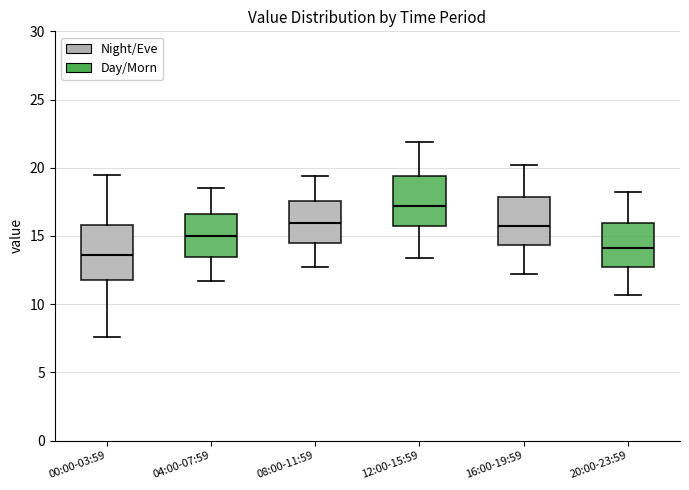

Reading left to right, read every box against the y-axis: the position of its median line, the range the box covers, and the ends of its whiskers. The values are not printed on the chart, so give them approximately, as read against the axis.

00:00-03:59: median 13.5, box 12.0 to 16.0, whiskers 7.5 to 19.5
04:00-07:59: median 15.0, box 13.5 to 16.5, whiskers 11.5 to 18.5
08:00-11:59: median 16.0, box 14.5 to 17.5, whiskers 12.5 to 19.5
12:00-15:59: median 17.0, box 16.0 to 19.5, whiskers 13.5 to 22.0
16:00-19:59: median 16.0, box 14.5 to 18.0, whiskers 12.0 to 20.0
20:00-23:59: median 14.0, box 13.0 to 16.0, whiskers 10.5 to 18.0